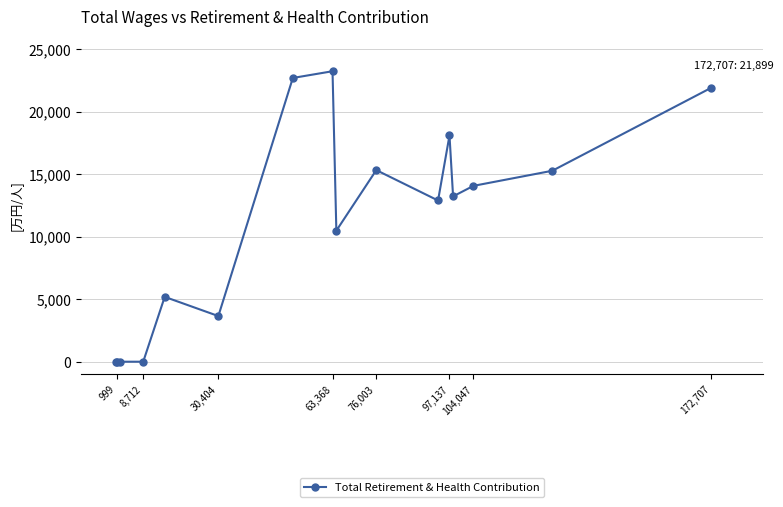

What is the change in value from 30,404 to 97,137?

+14440